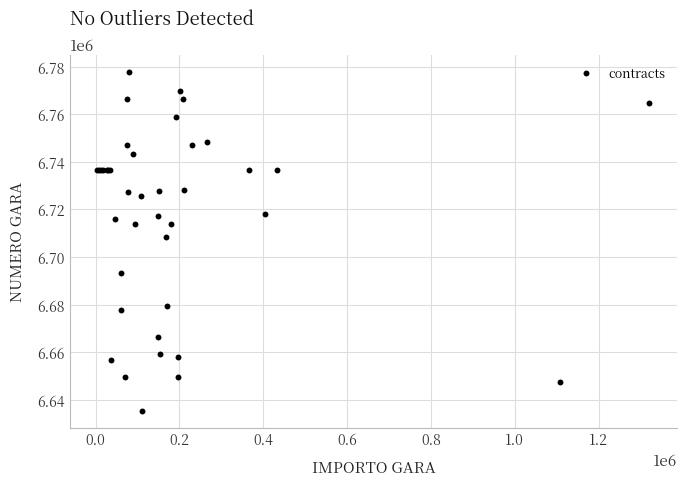

What Y value in the scatter plot is closest to 6706656?

6708384